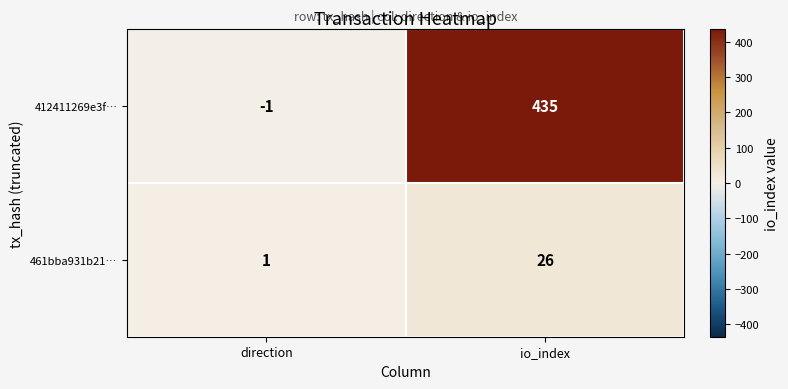

What is the difference between the 461bba931b21… values at io_index and direction?

25